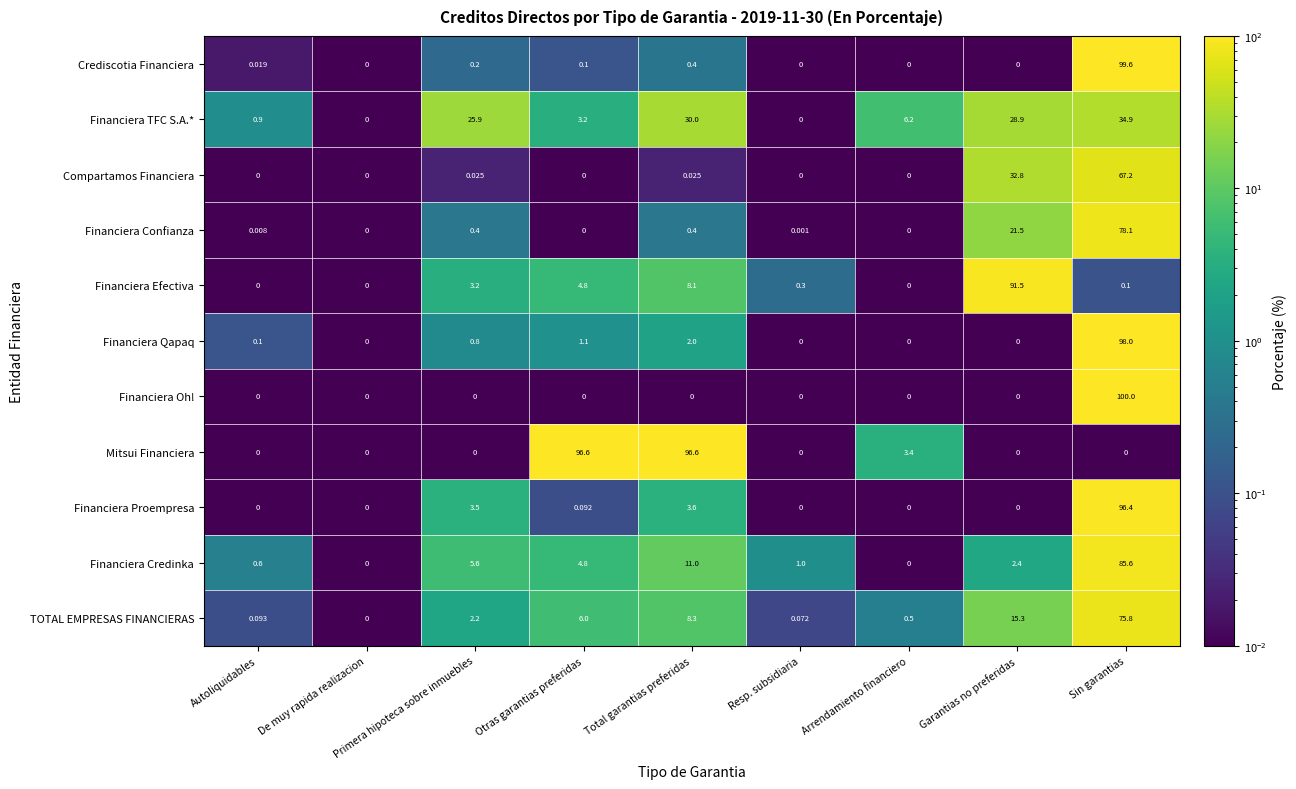

Which category has the highest value across all series?

Sin garantias